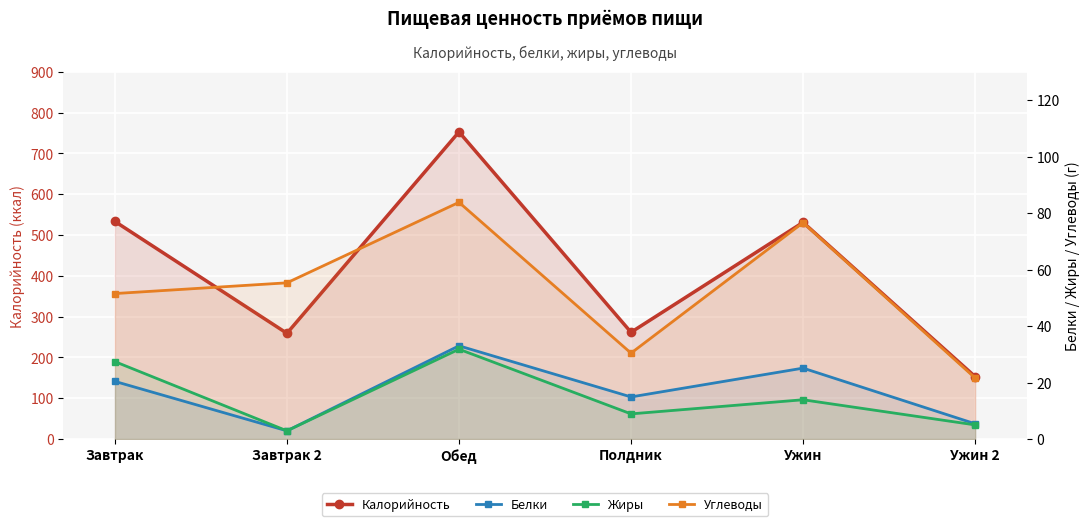

Is it true that Белки equals 14.3 at Обед?

False